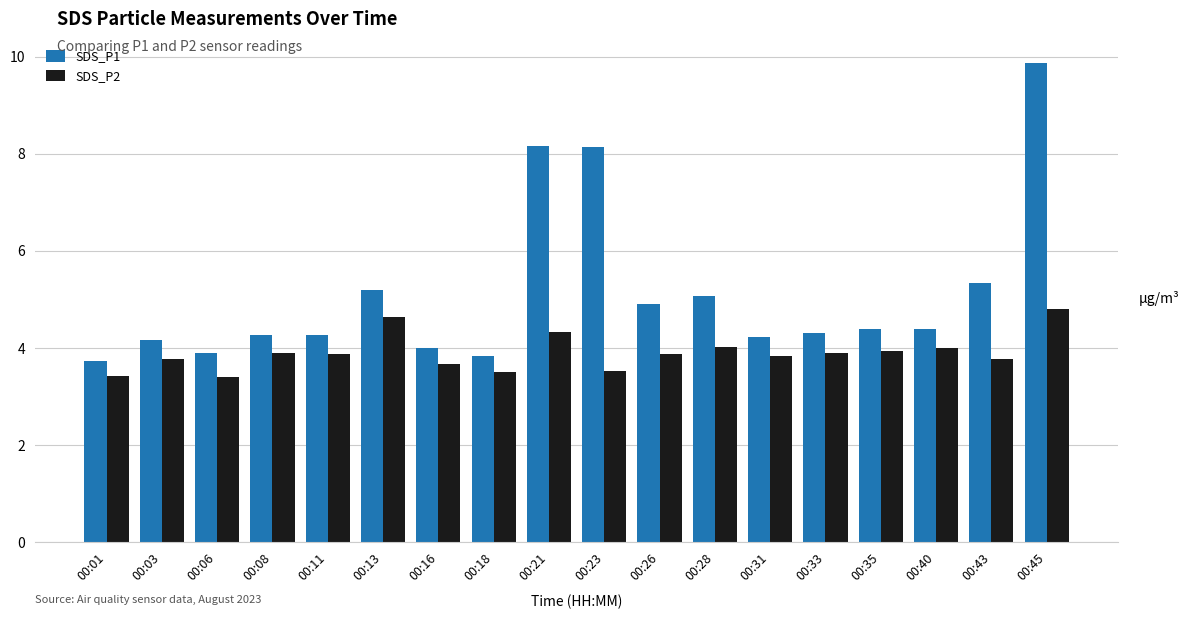

What is the total value across all series at 00:13?

9.8